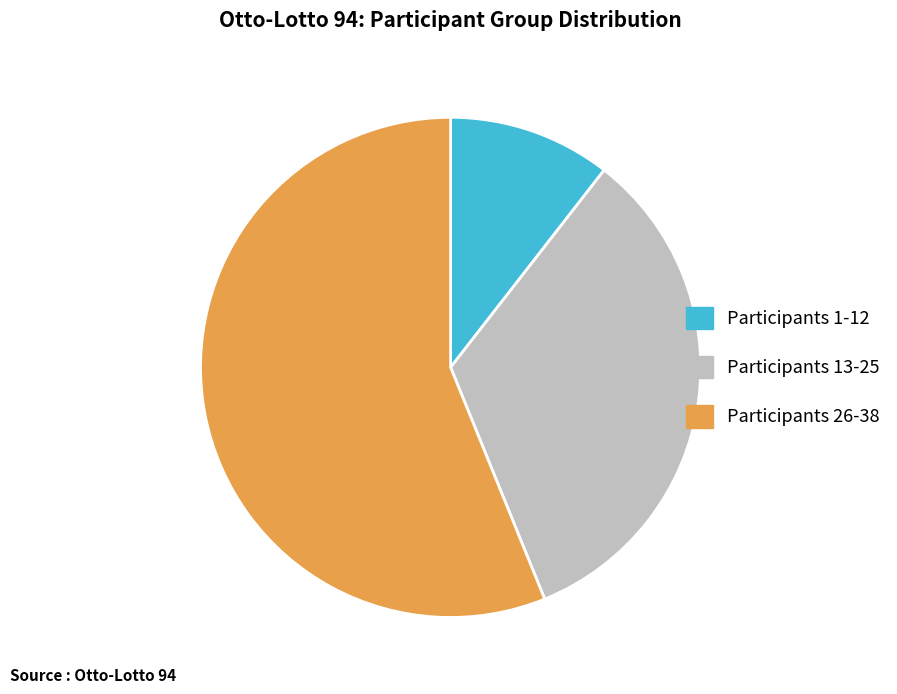

The Participants 13-25 slice represents 45% of the pie. True or false?

False